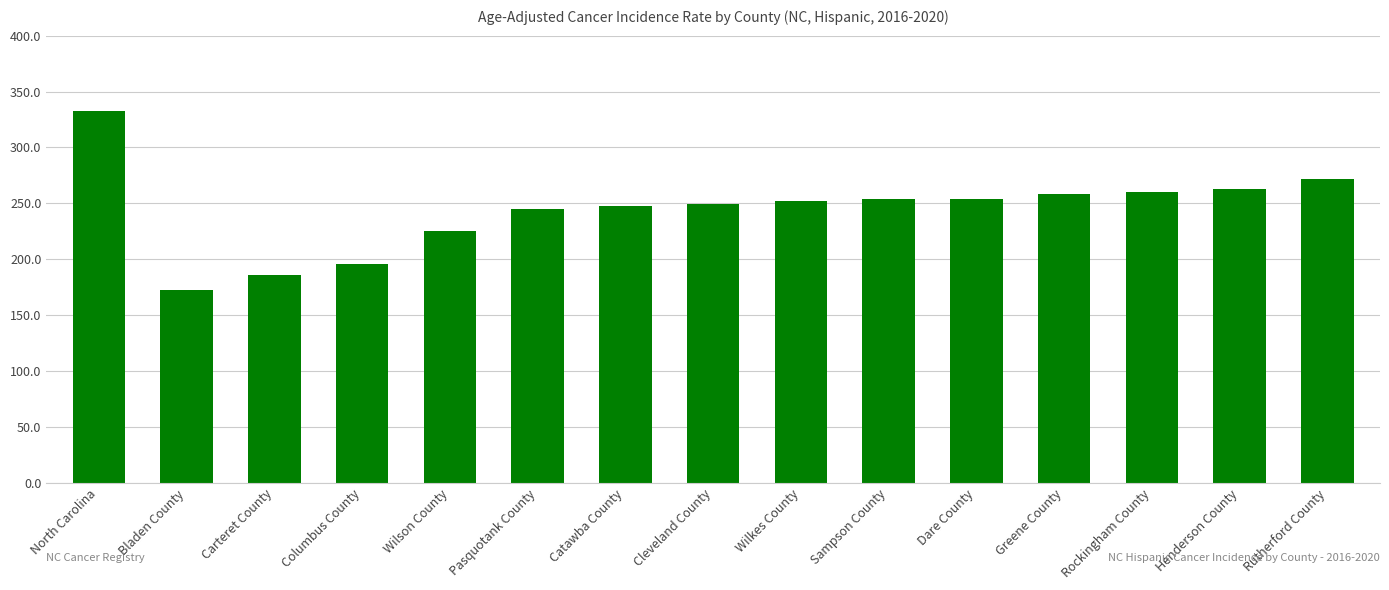

What is the change in value from Bladen County to Henderson County?

+90.6